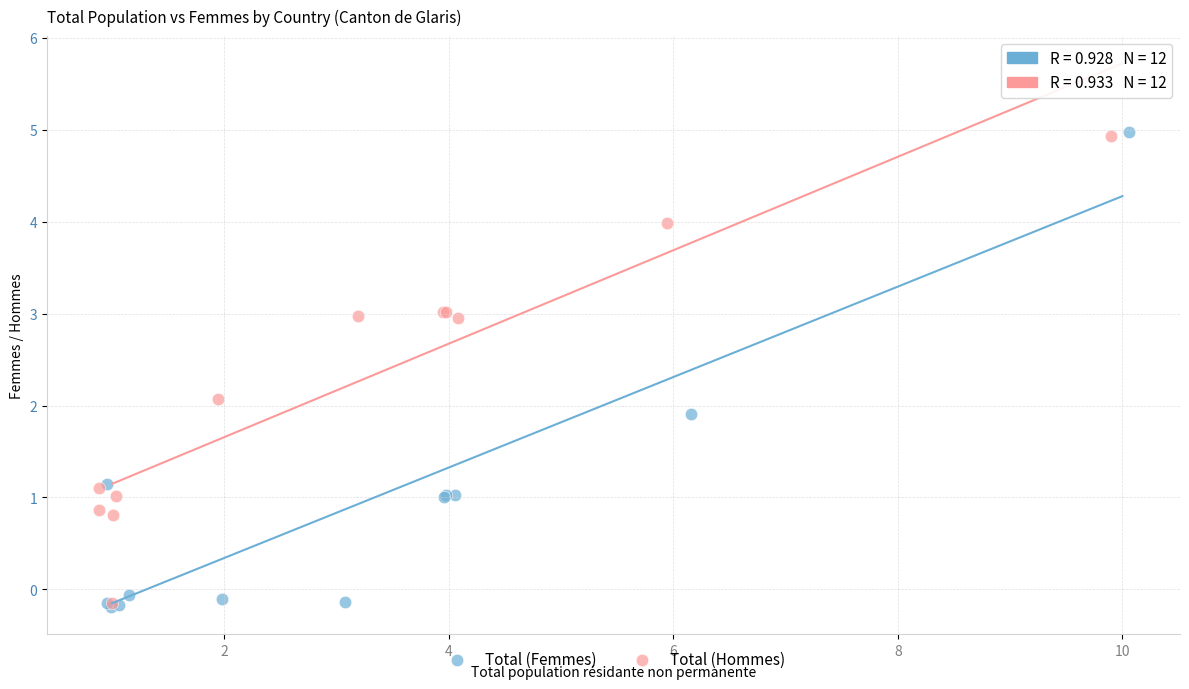

Which series has the largest Y range (max minus min)?

Total (Femmes)